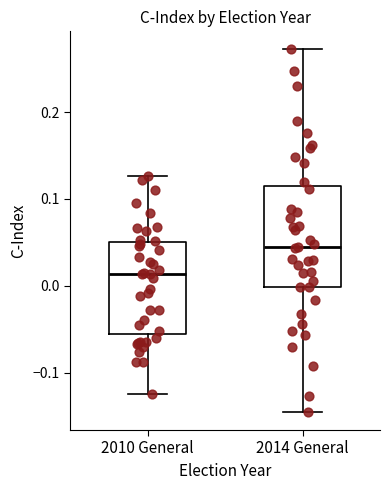

Reading left to right, read every box against the y-axis: the position of its median line, the range the box covers, and the ends of its whiskers. The values are not printed on the chart, so give them approximately, as read against the axis.

2010 General: median 0.01, box -0.06 to 0.05, whiskers -0.12 to 0.13
2014 General: median 0.04, box 0.00 to 0.12, whiskers -0.15 to 0.27